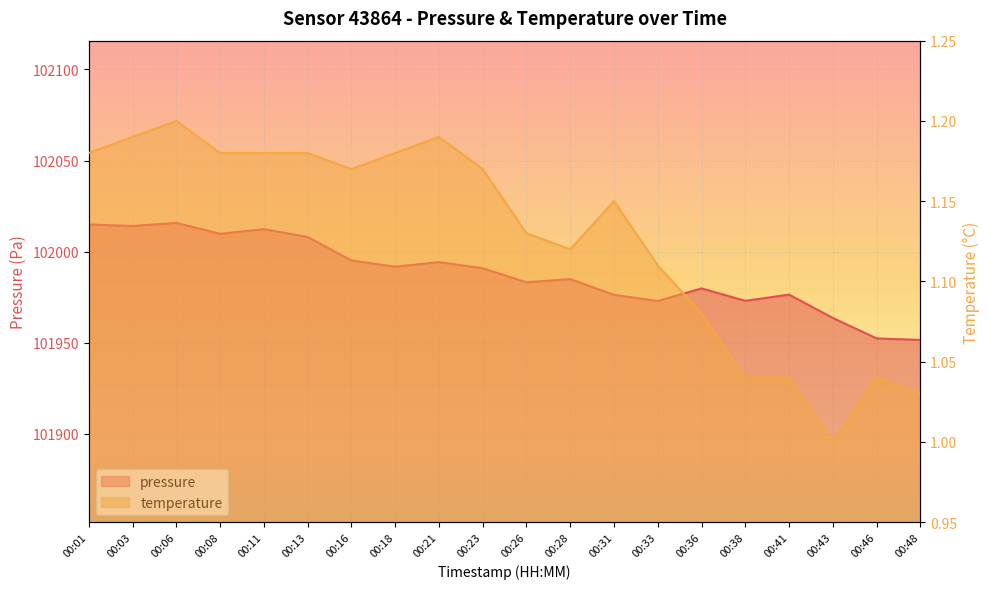

At which category is the sum across all series the highest?

00:06